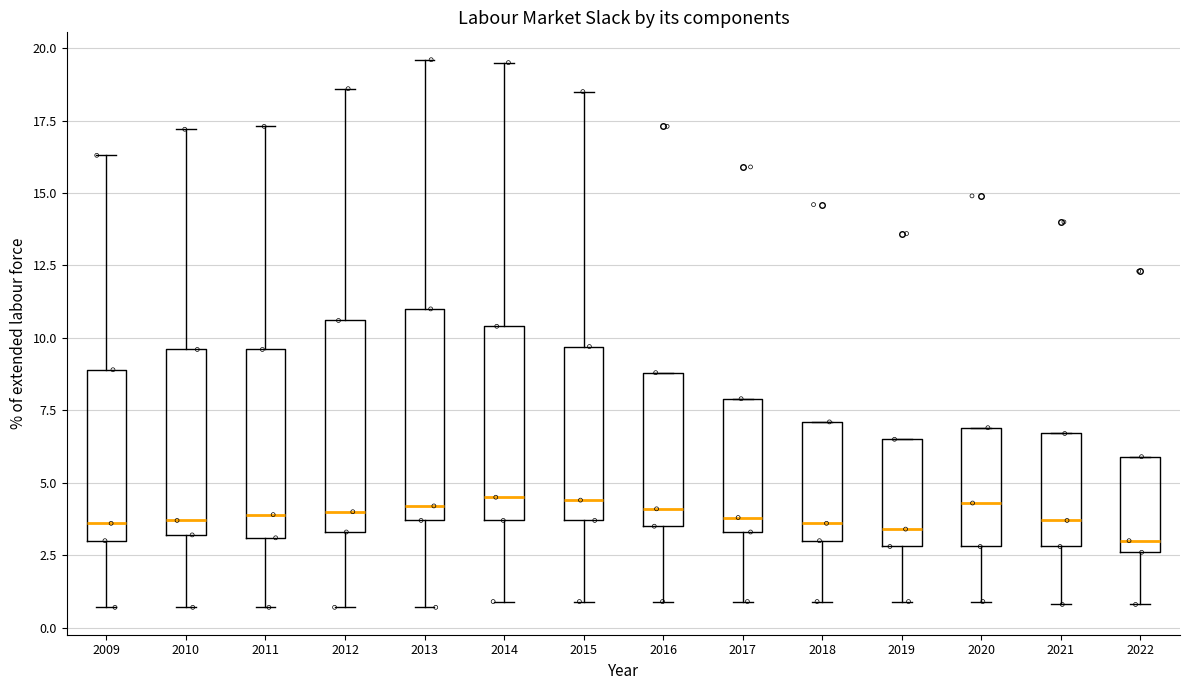

Reading left to right, read every box against the y-axis: the position of its median line, the range the box covers, and the ends of its whiskers. The values are not printed on the chart, so give them approximately, as read against the axis.

2009: median 3.5, box 3.0 to 9.0, whiskers 0.5 to 16.5
2010: median 3.5, box 3.0 to 9.5, whiskers 0.5 to 17.0
2011: median 4.0, box 3.0 to 9.5, whiskers 0.5 to 17.5
2012: median 4.0, box 3.5 to 10.5, whiskers 0.5 to 18.5
2013: median 4.0, box 3.5 to 11.0, whiskers 0.5 to 19.5
2014: median 4.5, box 3.5 to 10.5, whiskers 1.0 to 19.5
2015: median 4.5, box 3.5 to 9.5, whiskers 1.0 to 18.5
2016: median 4.0, box 3.5 to 9.0, whiskers 1.0 to 9.0
2017: median 4.0, box 3.5 to 8.0, whiskers 1.0 to 8.0
2018: median 3.5, box 3.0 to 7.0, whiskers 1.0 to 7.0
2019: median 3.5, box 3.0 to 6.5, whiskers 1.0 to 6.5
2020: median 4.5, box 3.0 to 7.0, whiskers 1.0 to 7.0
2021: median 3.5, box 3.0 to 6.5, whiskers 1.0 to 6.5
2022: median 3.0, box 2.5 to 6.0, whiskers 1.0 to 6.0